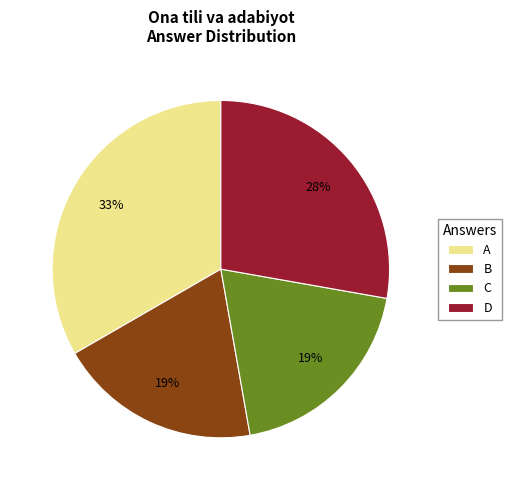

Do B and D together represent more than half of the pie?

No